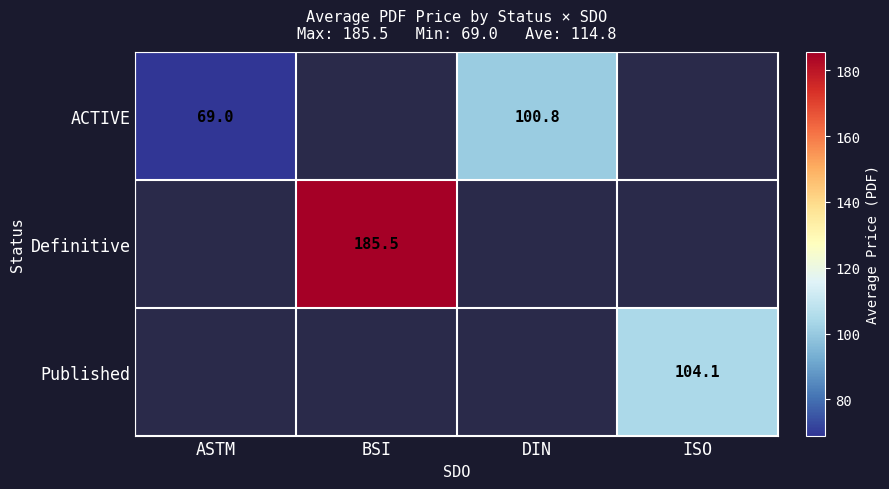

What is the greatest value displayed?

185.5